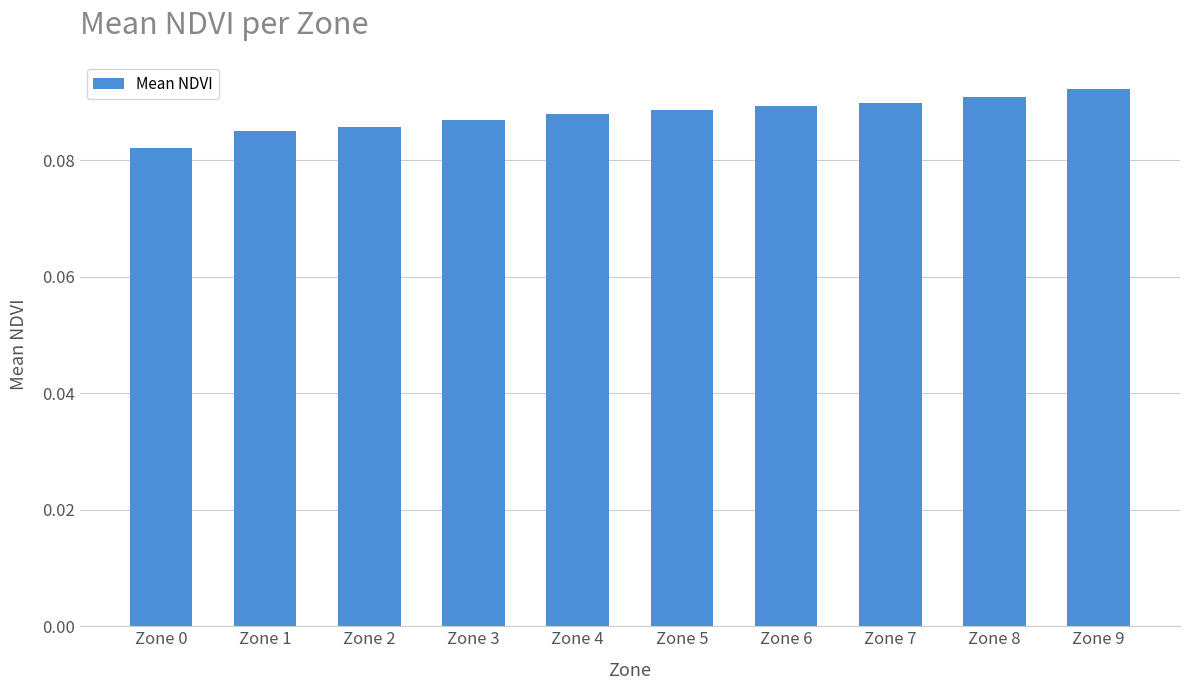

The value at Zone 6 is 0.0. True or false?

False